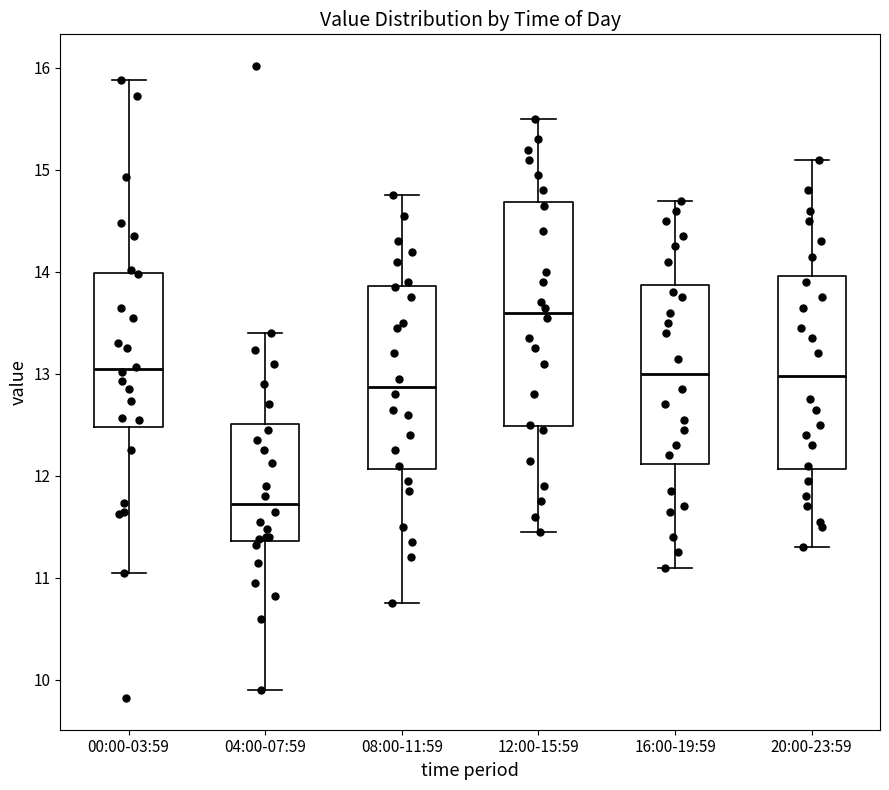

Where does the median line of the box for 04:00-07:59 sit on the y-axis? The values are not printed on the chart, so give them approximately, as read against the axis.

11.7